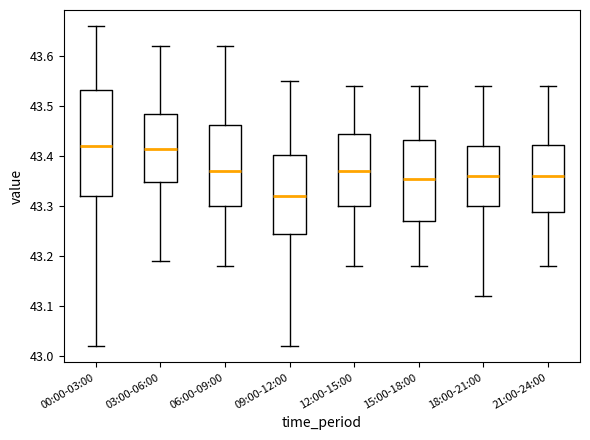

Which box is the tallest, from its lower edge to its upper edge?

00:00-03:00